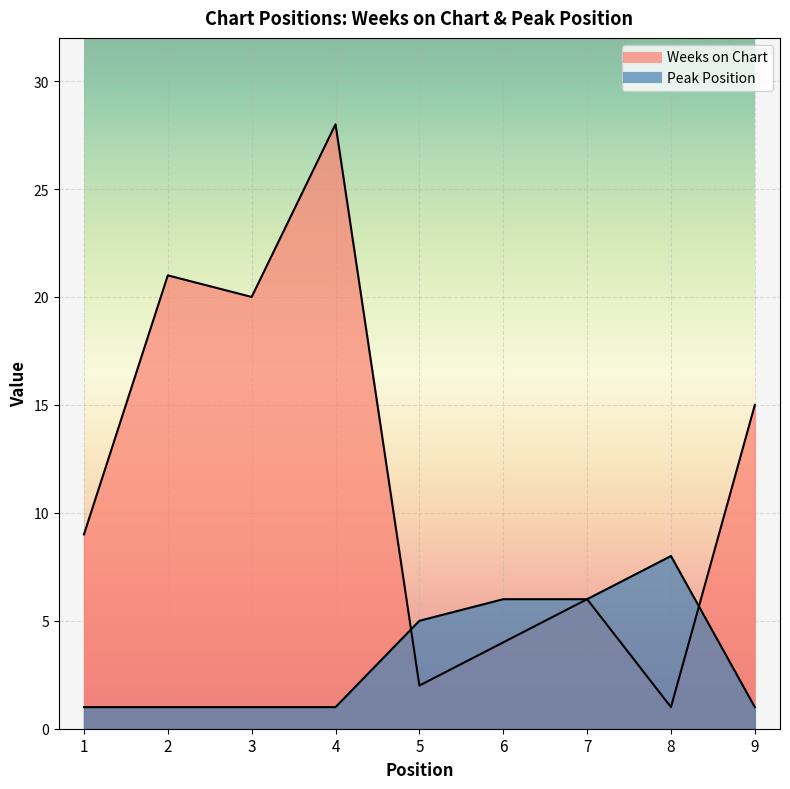

At which label is Weeks on Chart closest to 14?

9